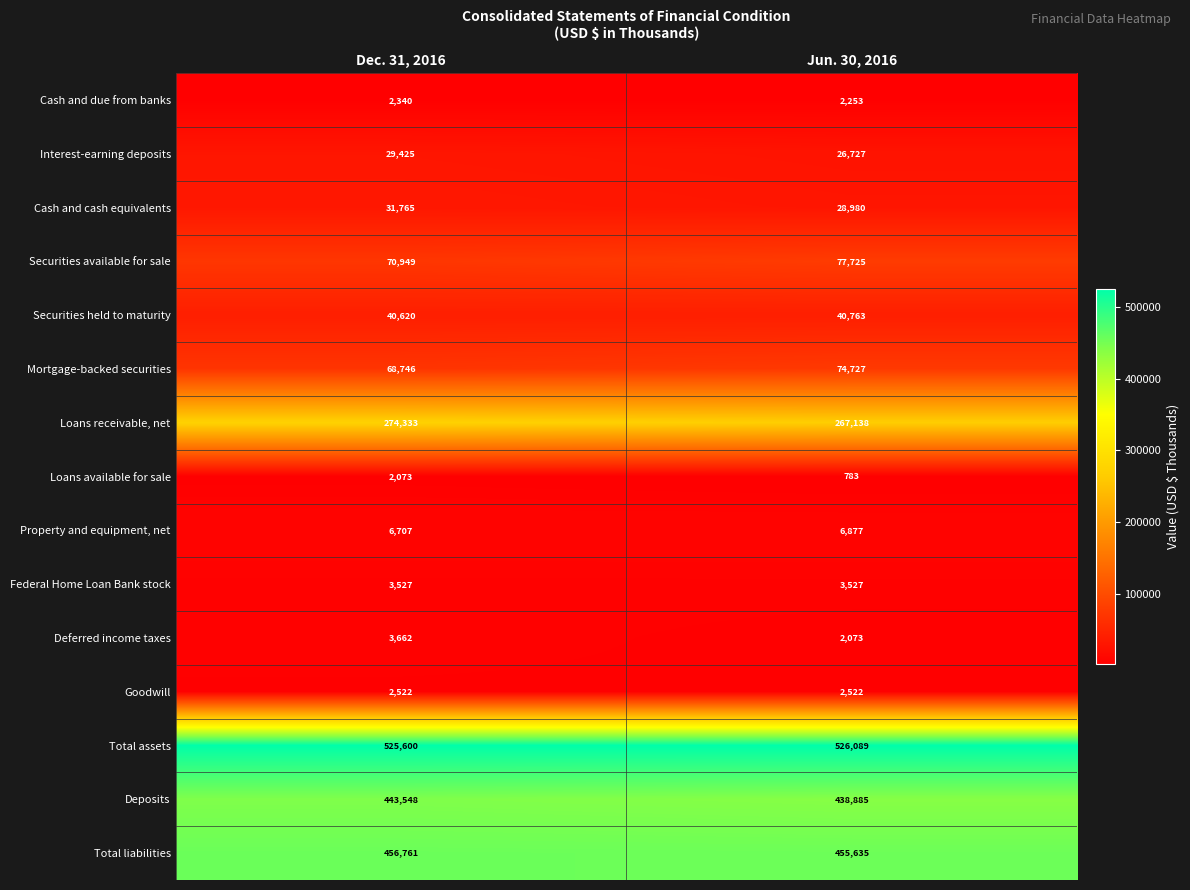

Rank the series at Jun. 30, 2016 from highest to lowest value.

Total assets, Total liabilities, Deposits, Loans receivable, net, Securities available for sale, Mortgage-backed securities, Securities held to maturity, Cash and cash equivalents, Interest-earning deposits, Property and equipment, net, Federal Home Loan Bank stock, Goodwill, Cash and due from banks, Deferred income taxes, Loans available for sale